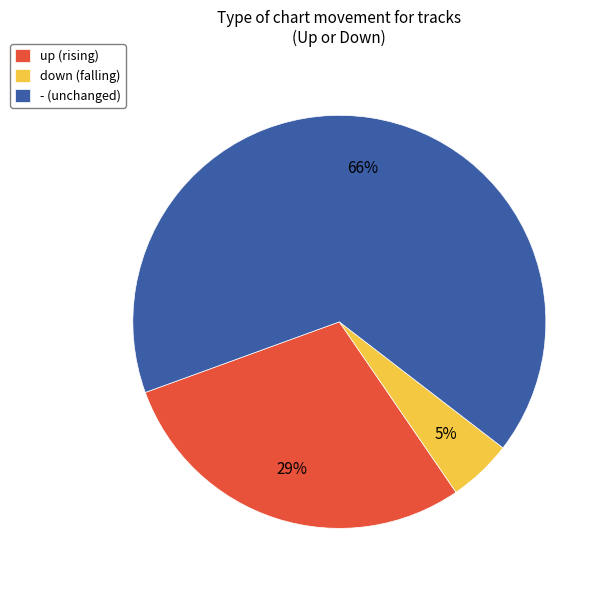

Is the sum of up (rising) and - (unchanged) greater than half?

Yes